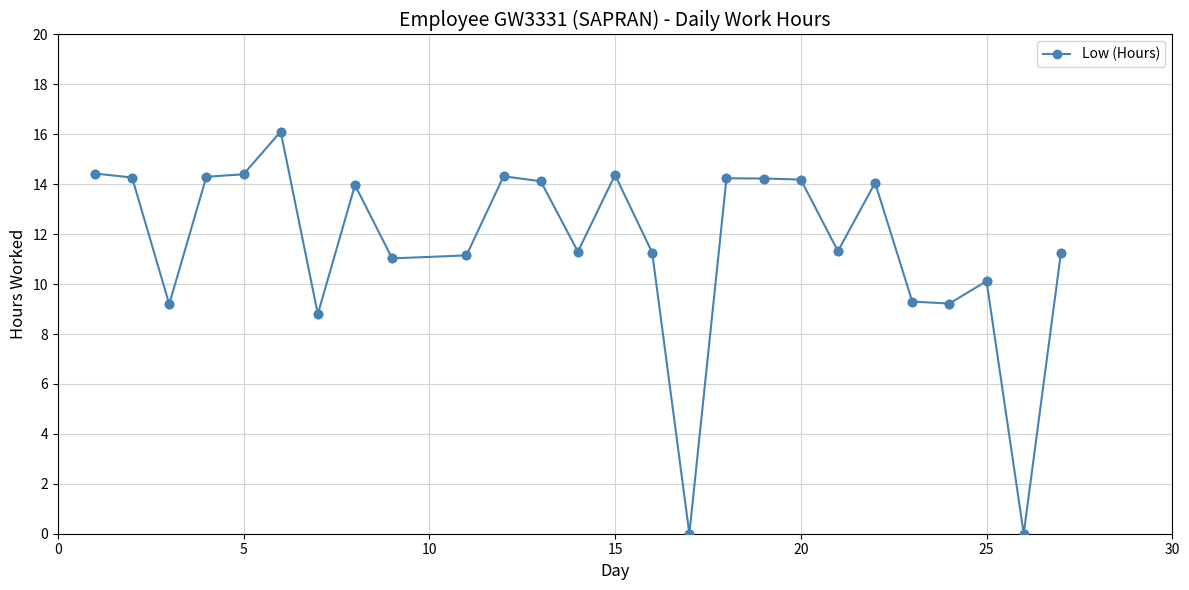

What is the value of the 22nd point from the left?

9.3